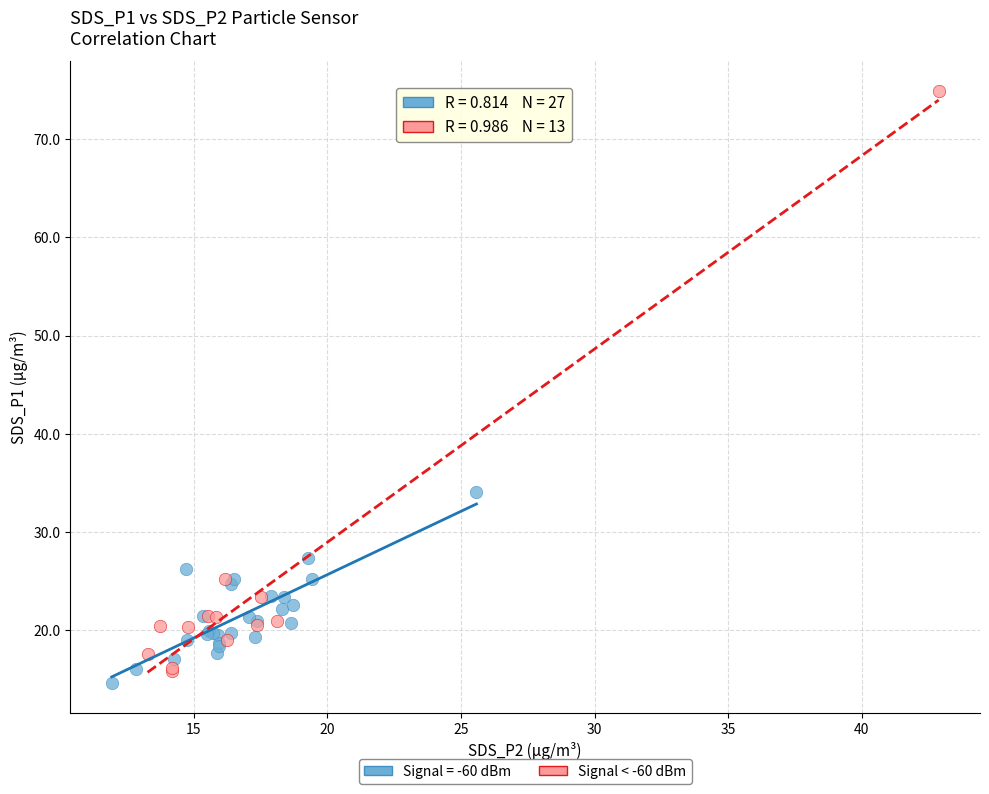

Which series has the largest Y range (max minus min)?

Signal < -60 dBm